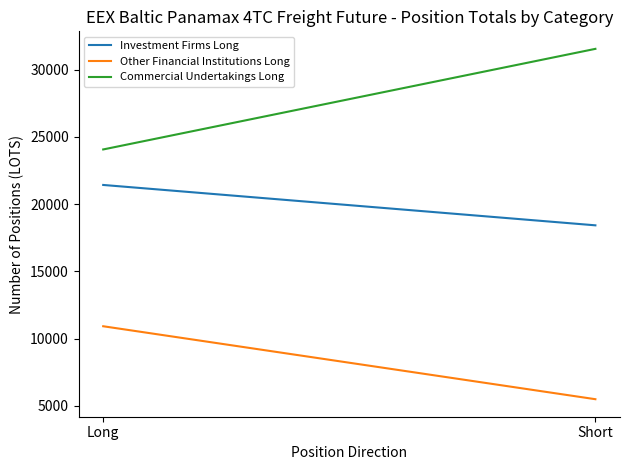

Reading left to right, extract all data points from this chart.

Investment Firms Long: Long=21422.6	Short=18420.4
Other Financial Institutions Long: Long=10916.6	Short=5492.0
Commercial Undertakings Long: Long=24062.4	Short=31542.2